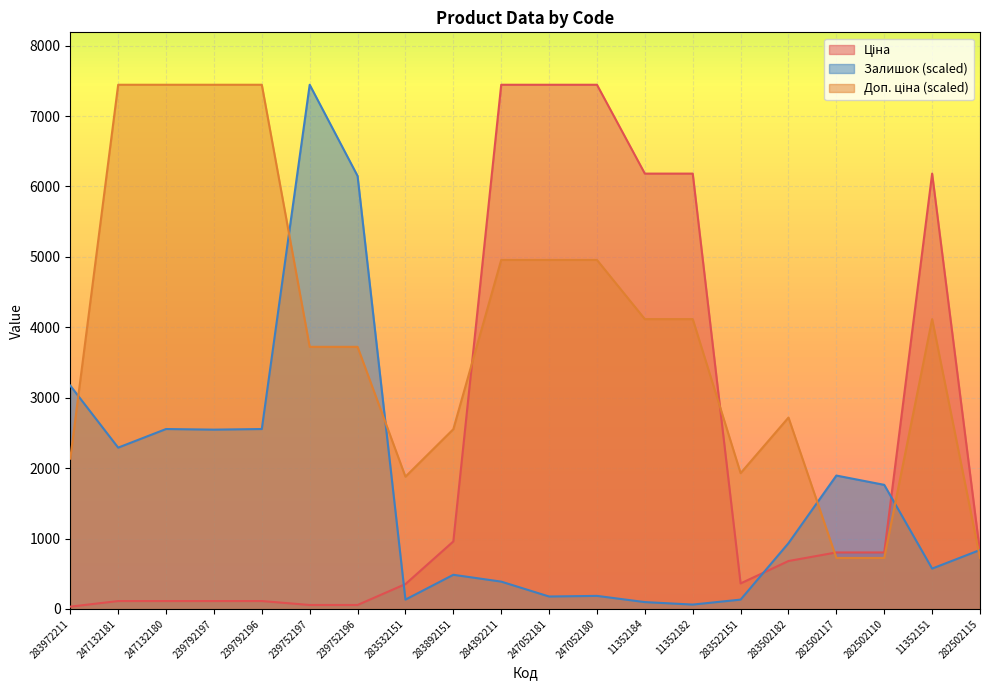

Which category has the highest value in the Ціна series?

284392211